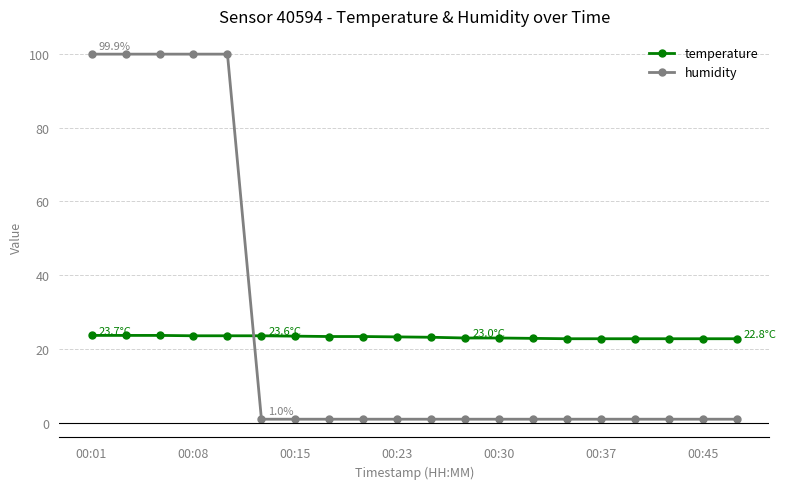

Which series ends up on top after the final intersection of humidity and temperature?

temperature